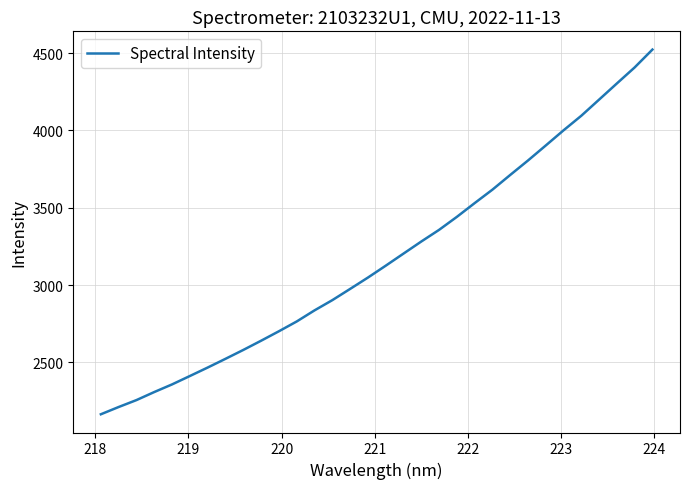

What is the smallest value displayed?

2164.6